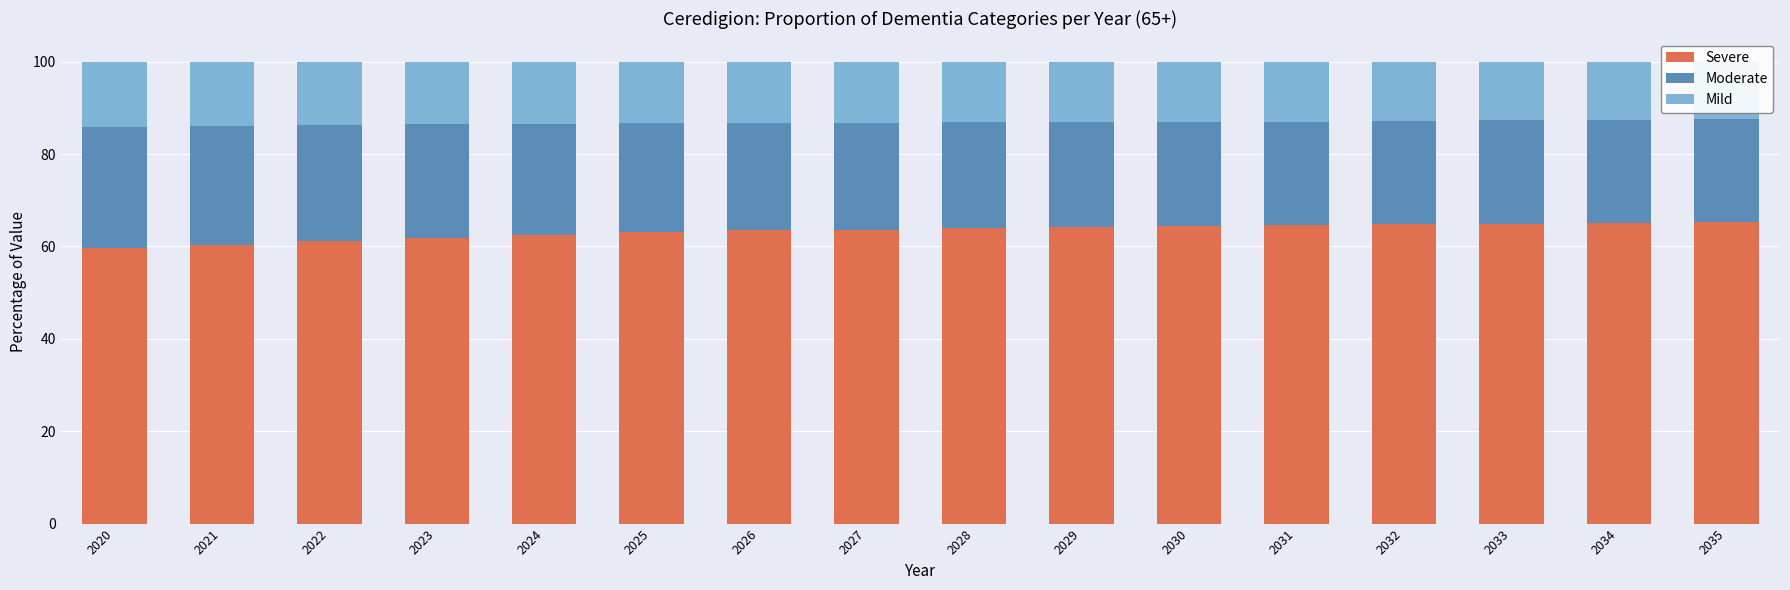

What is the minimum value for Severe?

59.7